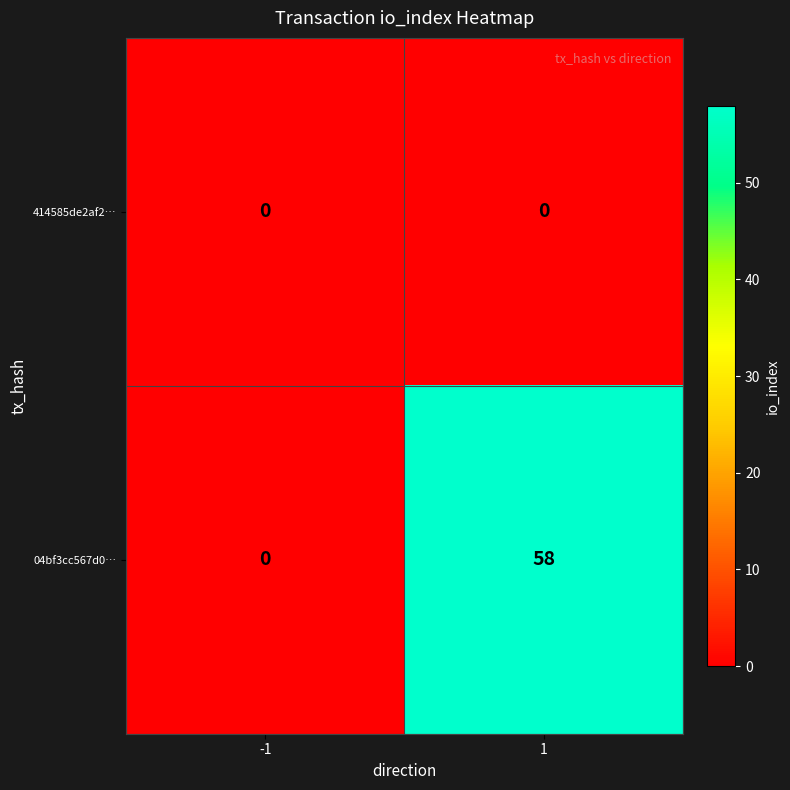

List the series in order of their peak value, lowest first.

414585de2af2…, 04bf3cc567d0…